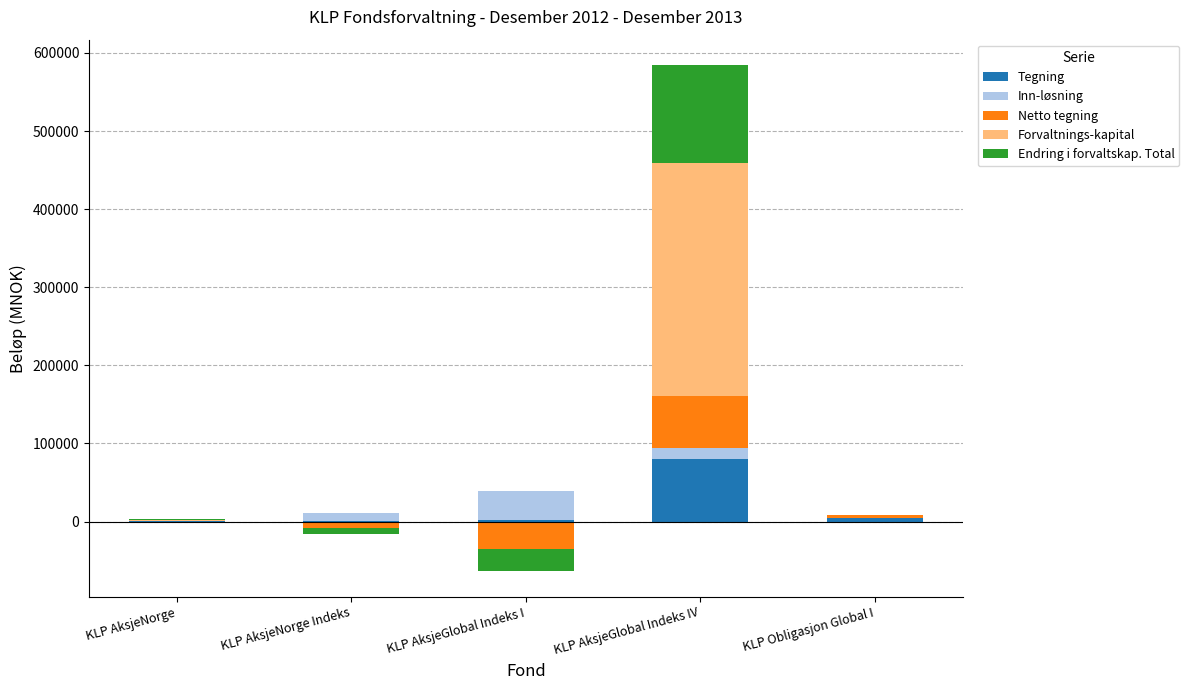

Between KLP AksjeGlobal Indeks I and KLP AksjeNorge, which is larger?

KLP AksjeGlobal Indeks I